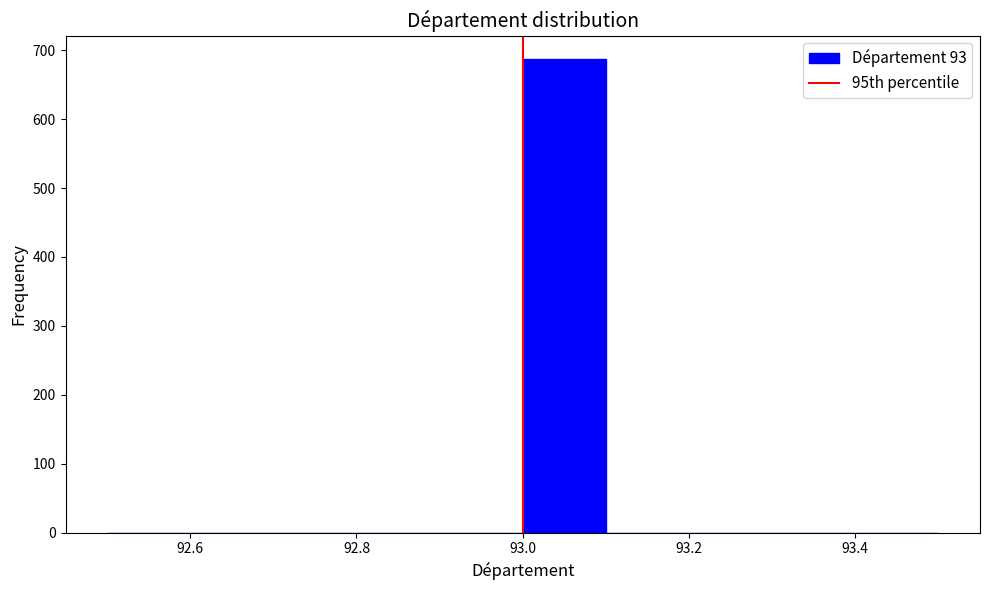

Over which range of the x-axis is the bar tallest?

93.0 to 93.1